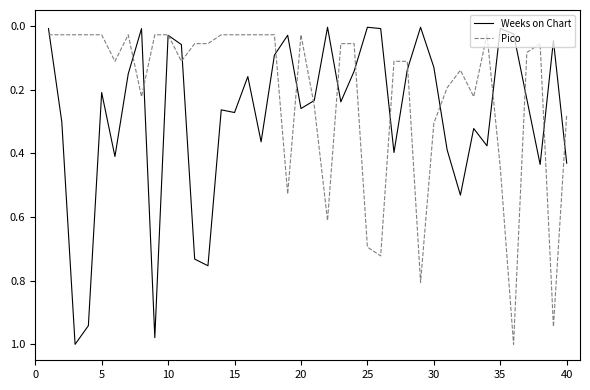

What is the sum of all Weeks on Chart values?

11.1